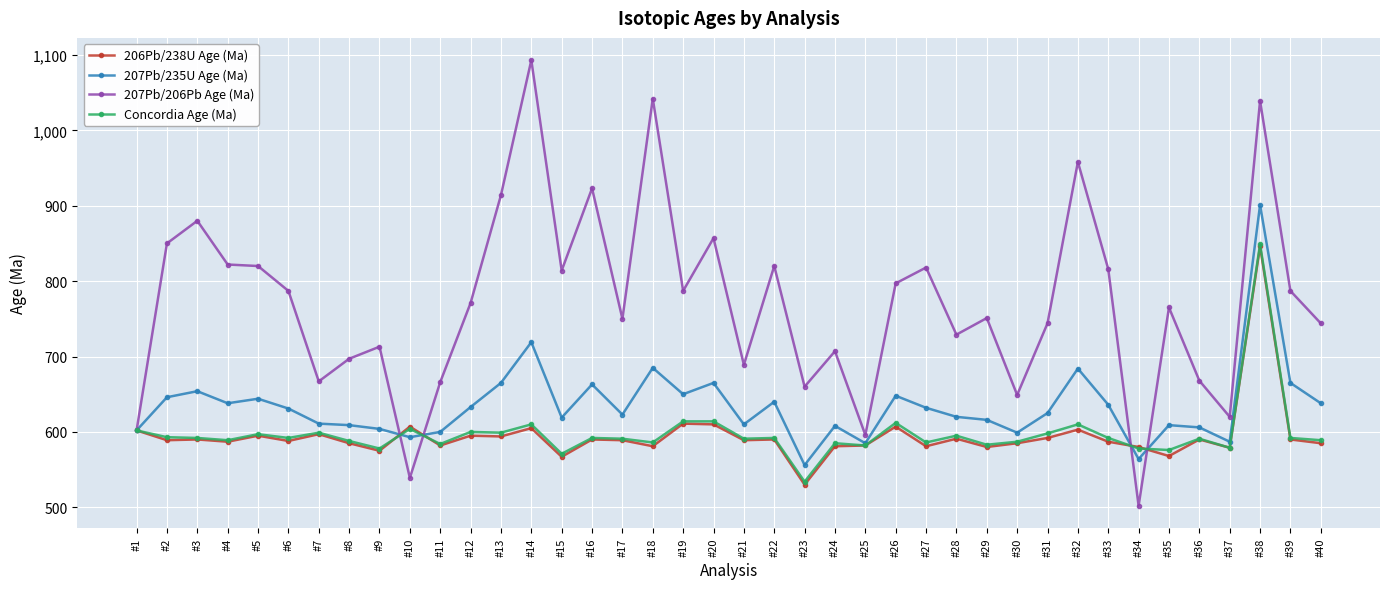

How many series are shown in this chart?

4